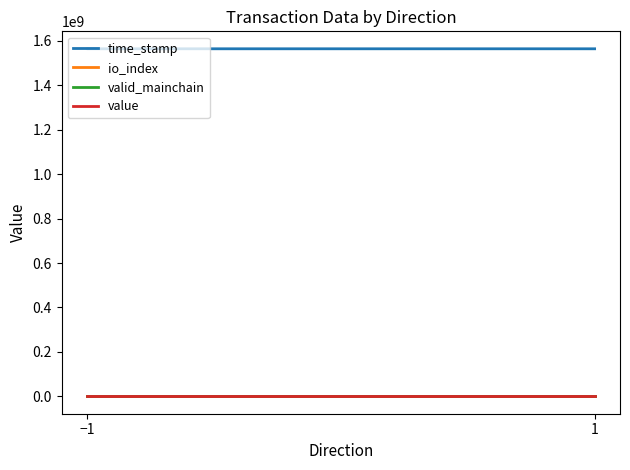

True or false: io_index has more than 0 points higher than both neighbors.

False